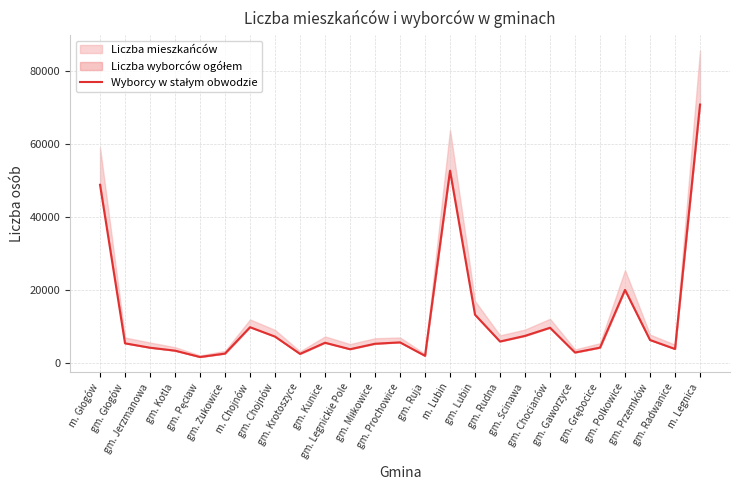

How many interior local peaks (higher than both neighbors) does the data have?

6